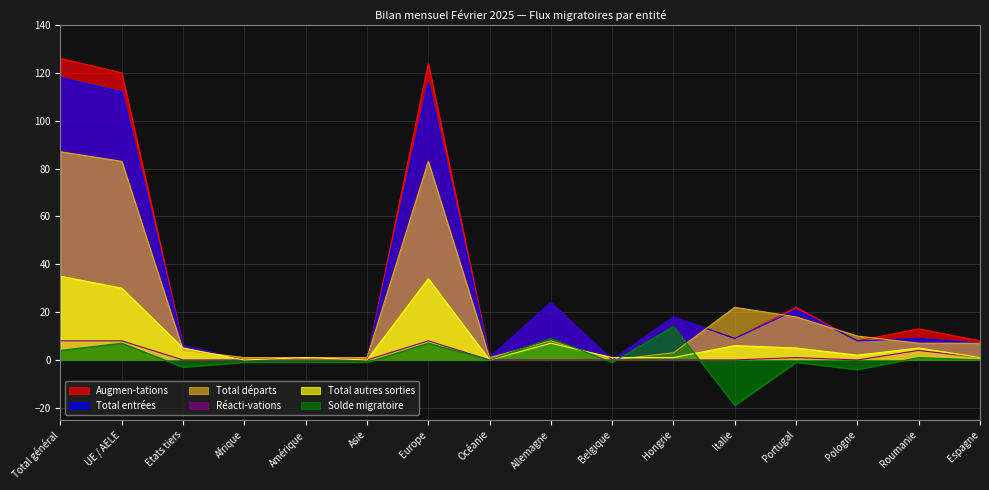

How many lines are shown in the chart?

6